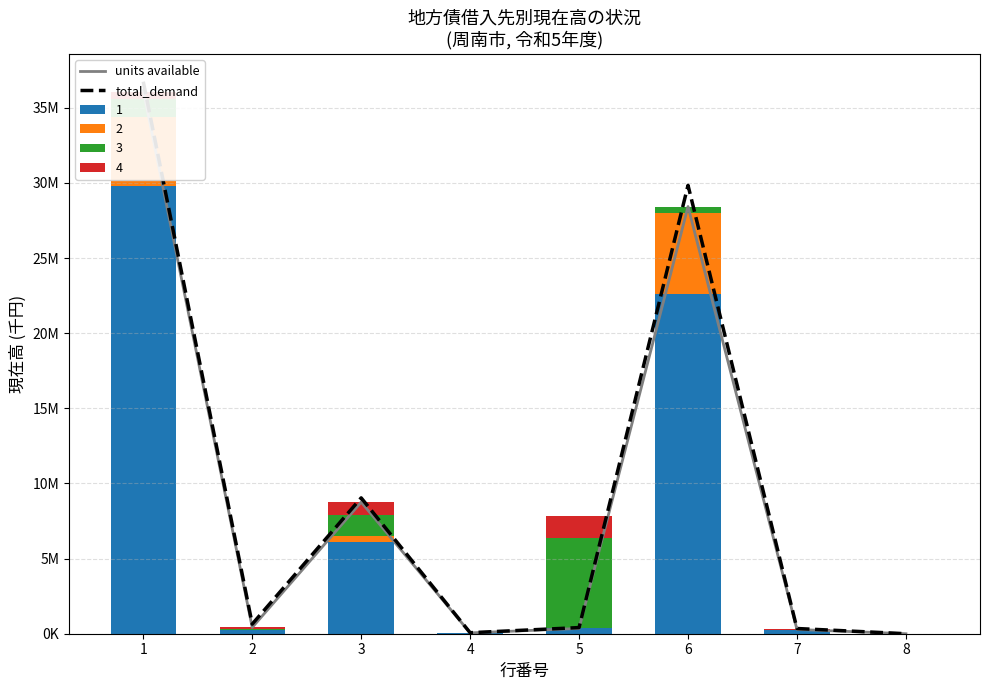

What is the average value of the total_demand series?

9635414